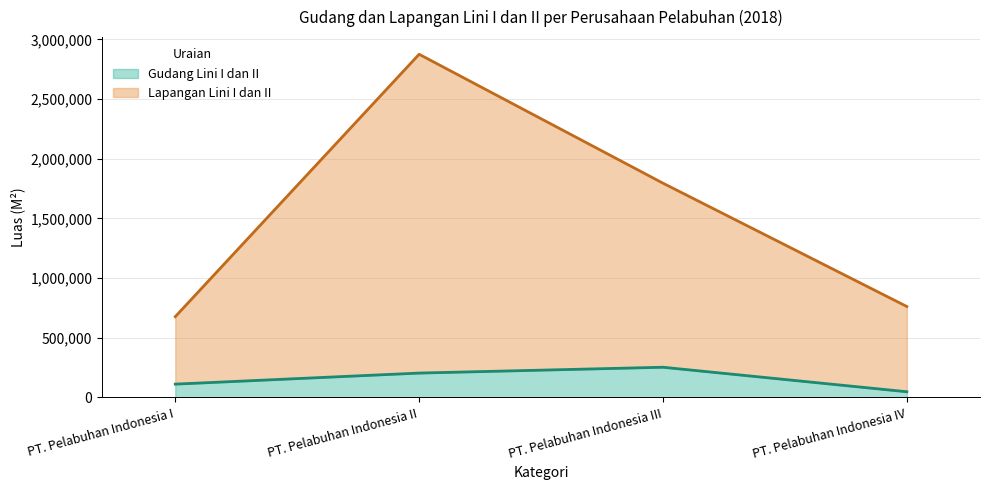

Which label corresponds to the largest value in the chart?

PT. Pelabuhan Indonesia II